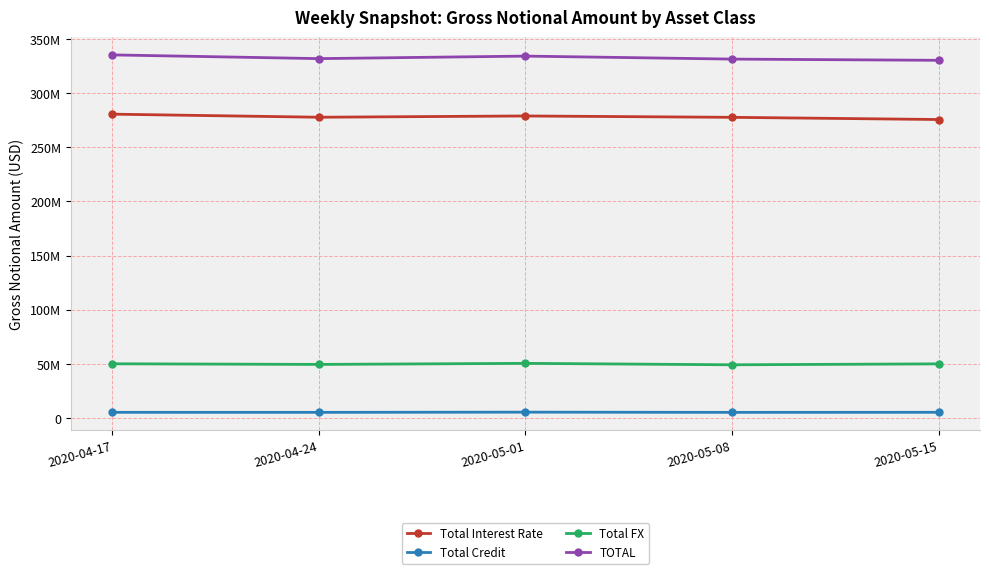

What position from the right is 2020-05-08?

2